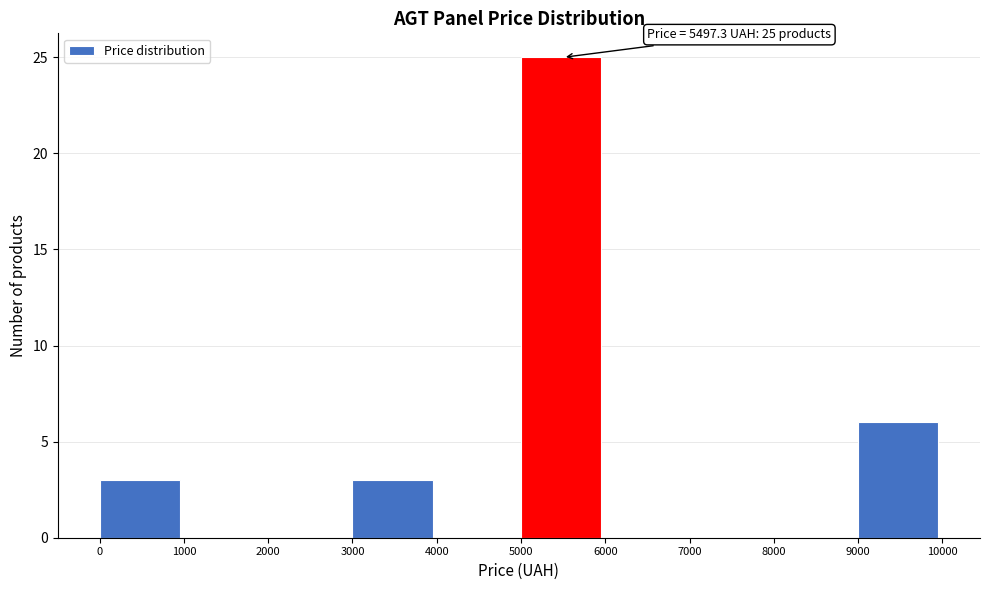

Which range on the x-axis has the tallest bar?

5000 to 6000